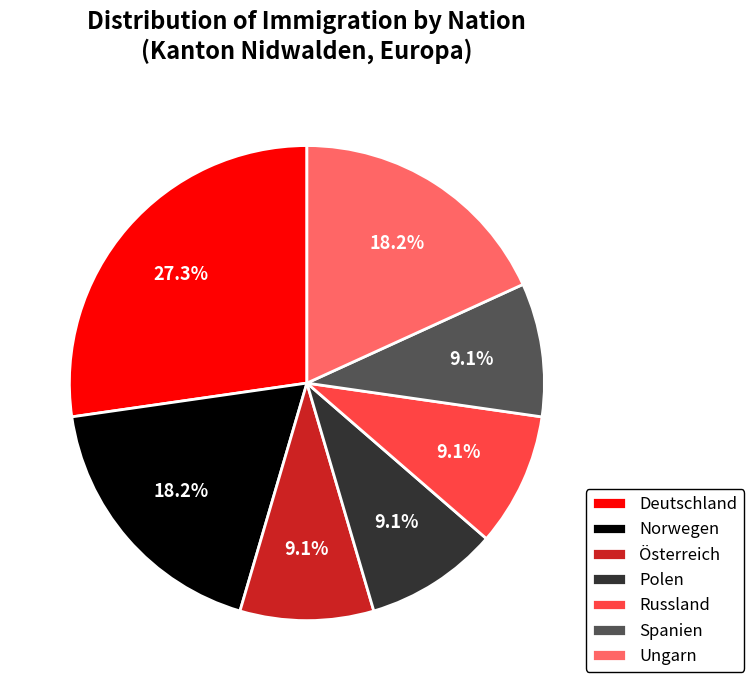

To the nearest percent, what is the combined percentage of Polen and Spanien?

18%